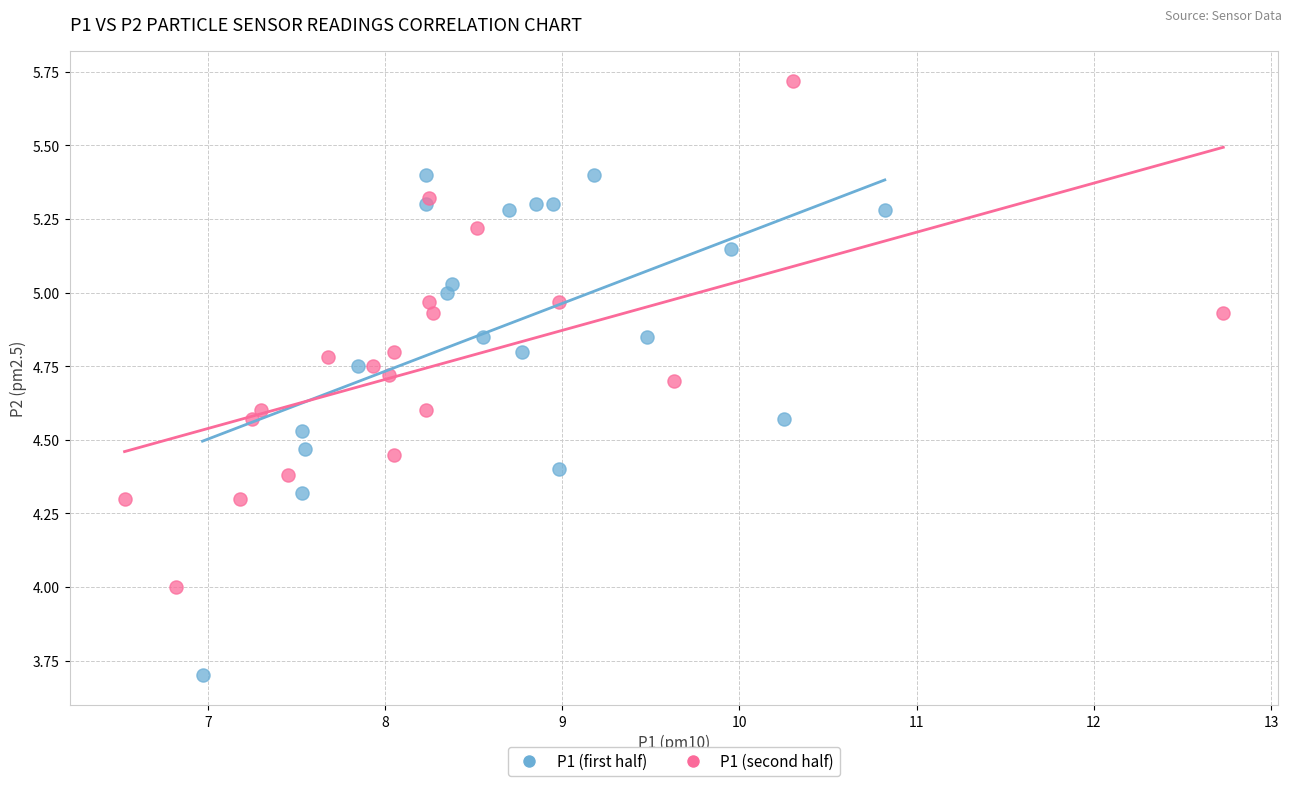

Which series reaches the minimum Y coordinate?

P1 (first half)